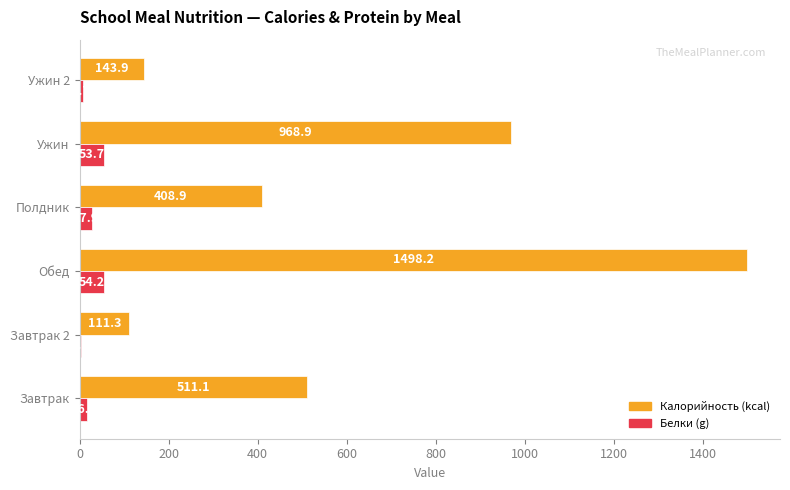

What is the total value across all series at Ужин?

1022.6